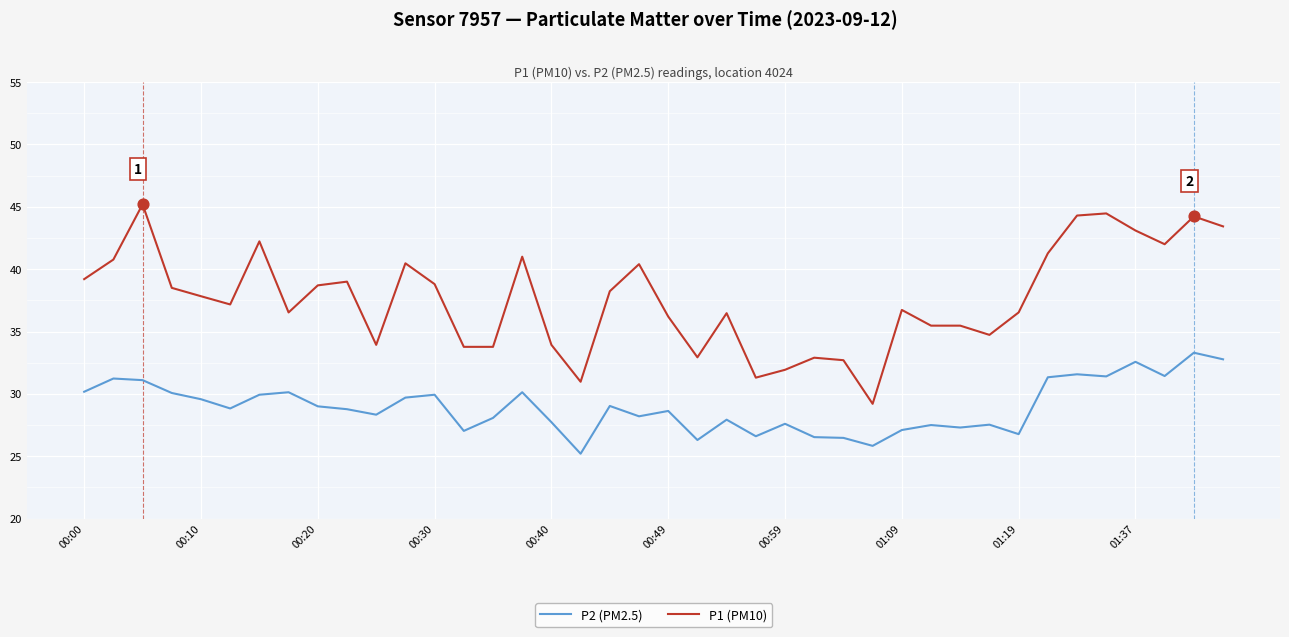

What are all the series names shown in the legend?

P2 (PM2.5), P1 (PM10)